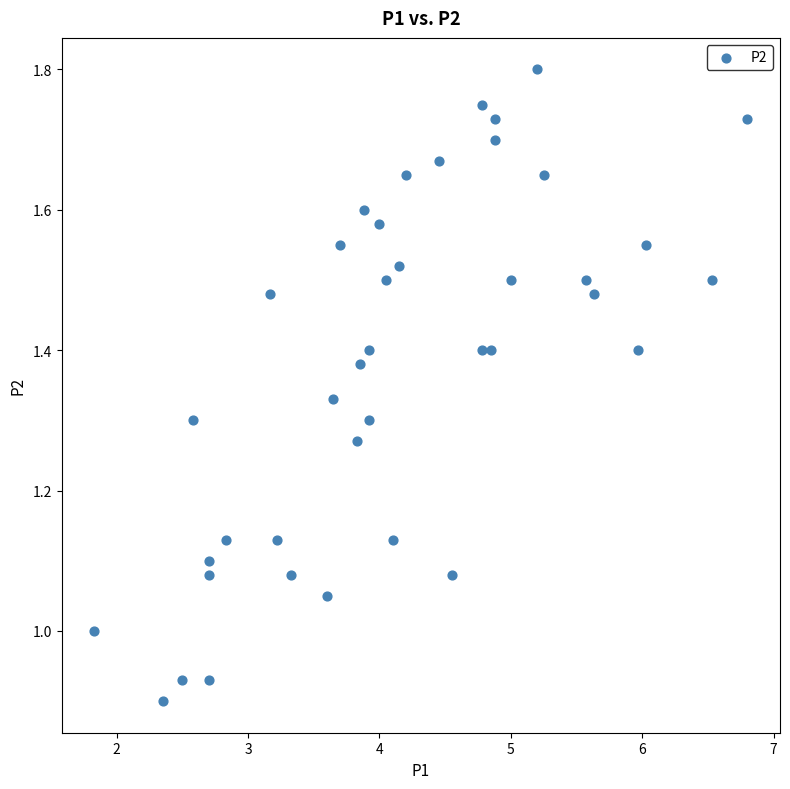

What is the range of X values (max minus min)?

5.0